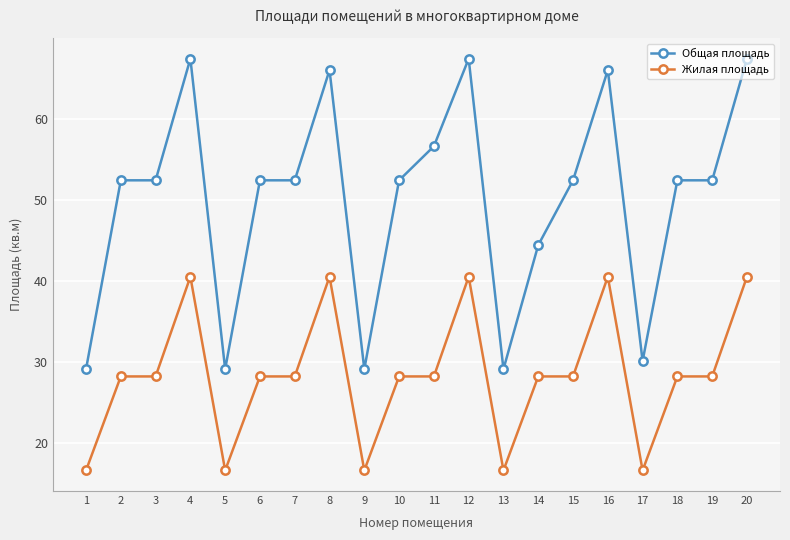

True or false: Жилая площадь has a value of 28.2 at 2.

True